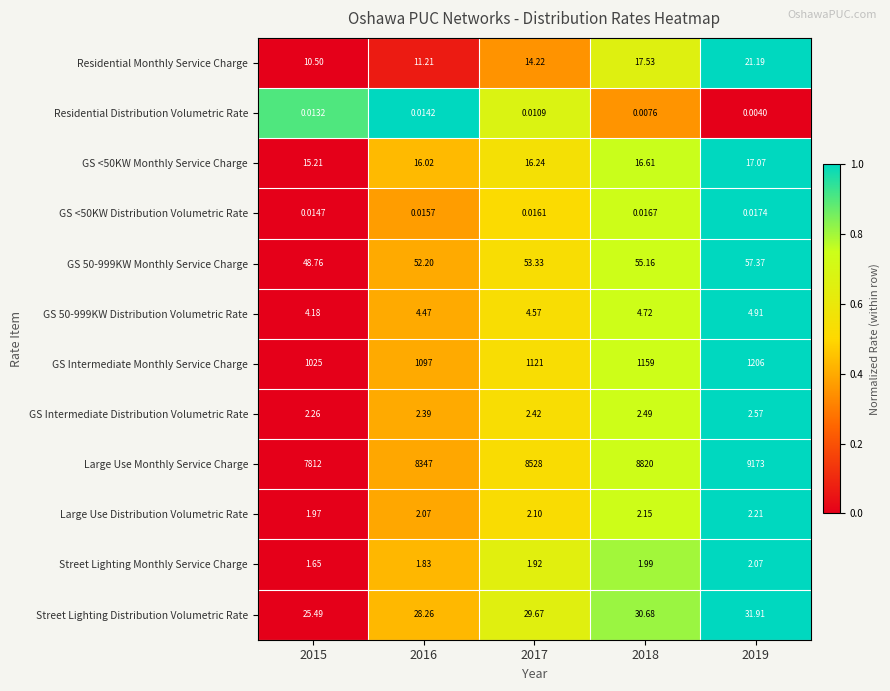

What is the total value across all series at 2015?

8947.0